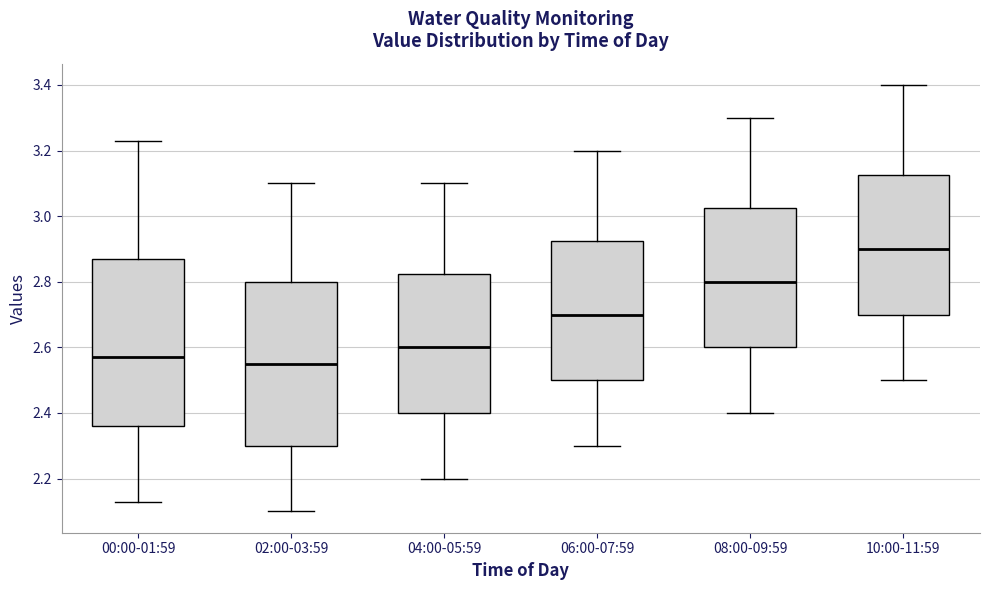

Which box's median line is the lowest?

02:00-03:59